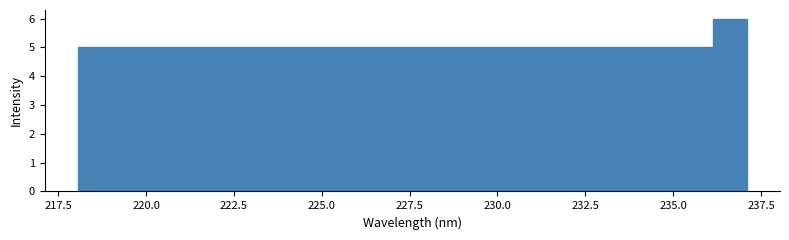

Around what value on the x-axis is the tallest bar? Give the approximate position of its centre, as read against the axis.

236.5